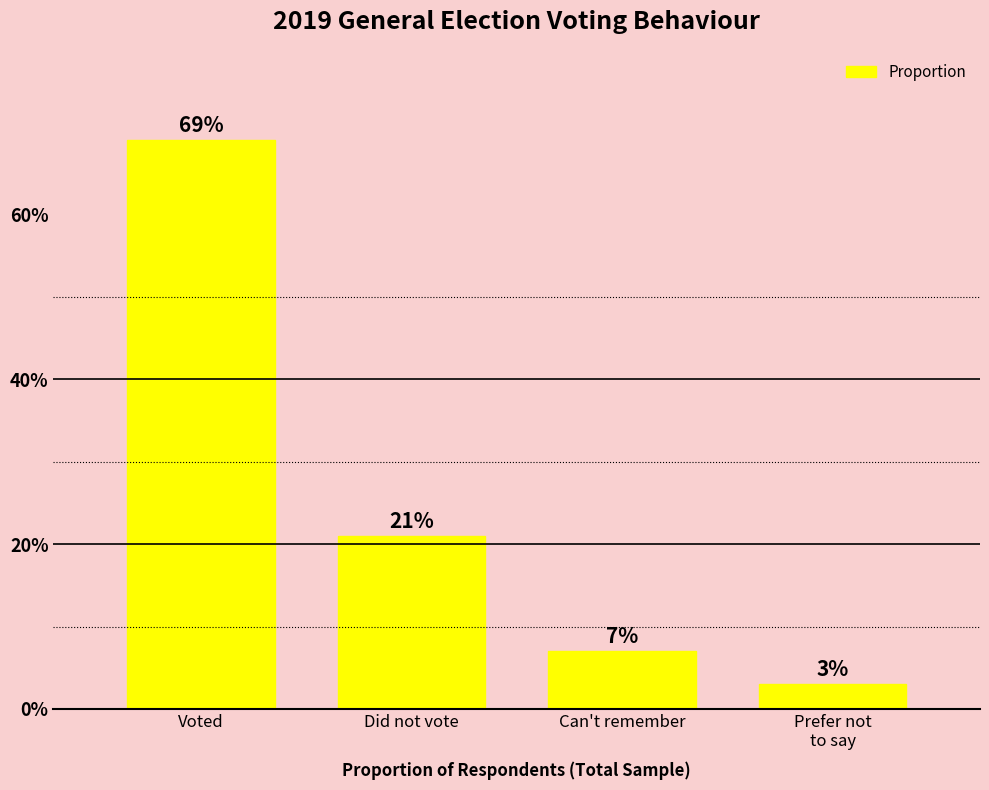

Are the bars horizontal?

No